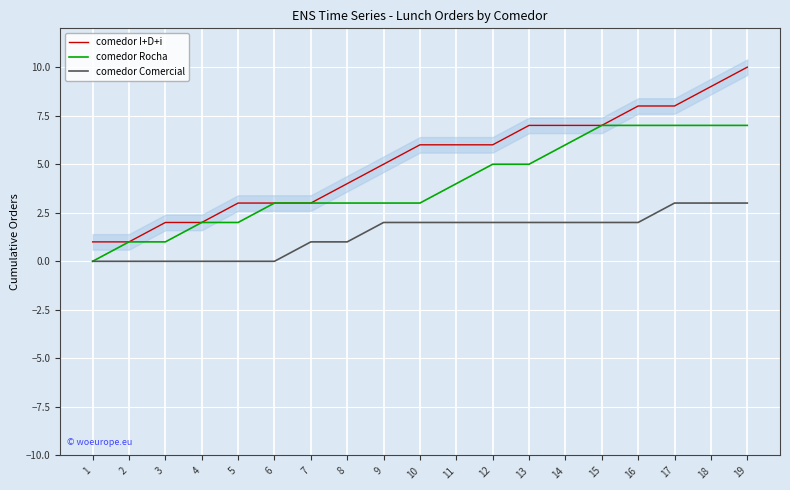

Which category has the lowest value across all series?

1